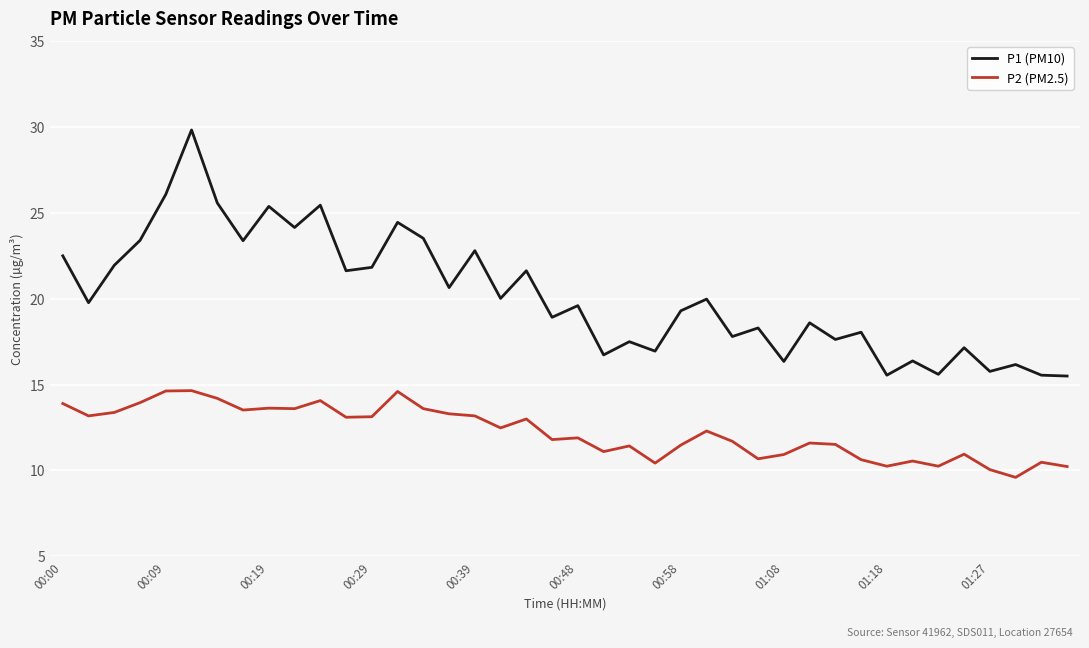

Which series has the largest total across all categories?

P1 (PM10)